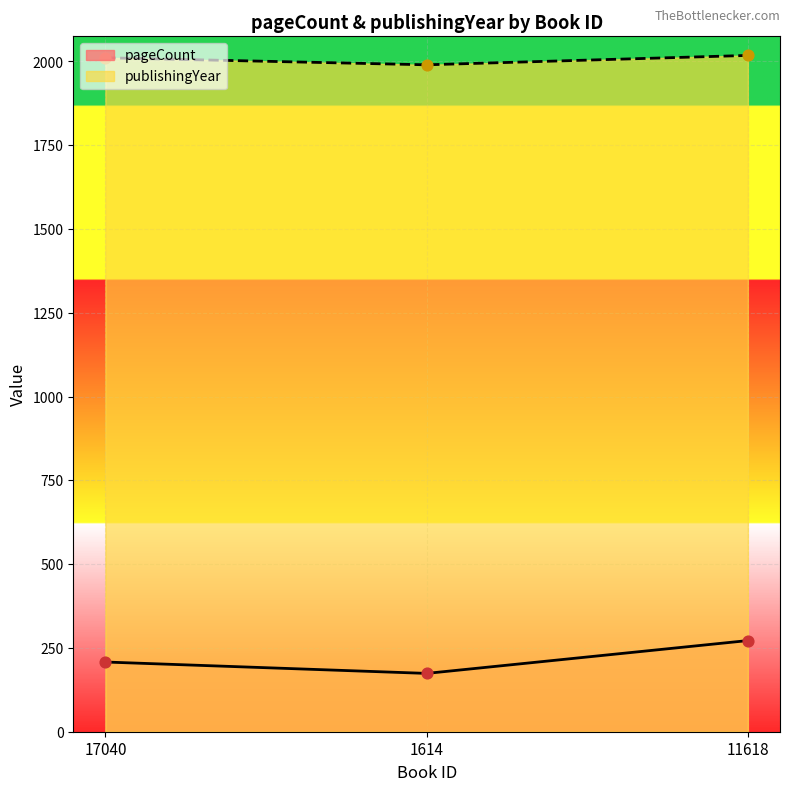

Which series has the largest Y range (max minus min)?

pageCount